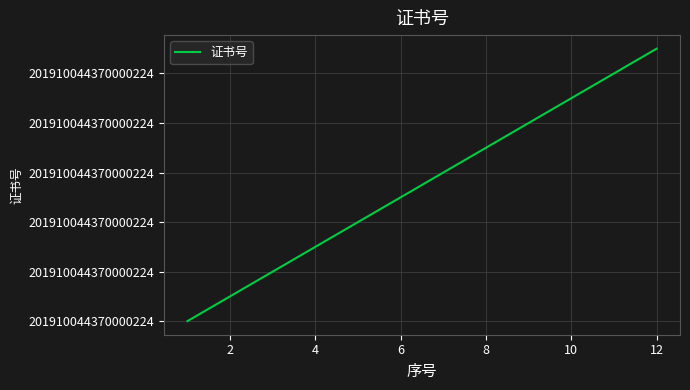

True or false: the data has more than 2 interior local peaks.

False